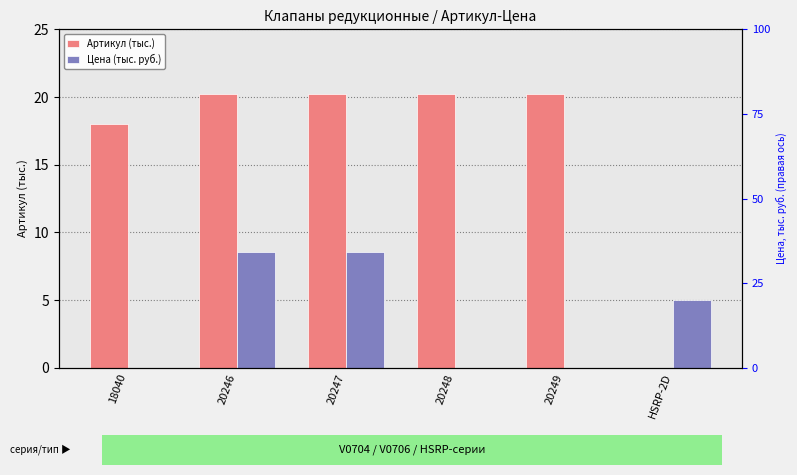

What is the sum of all Цена (тыс. руб.) values?

22.1